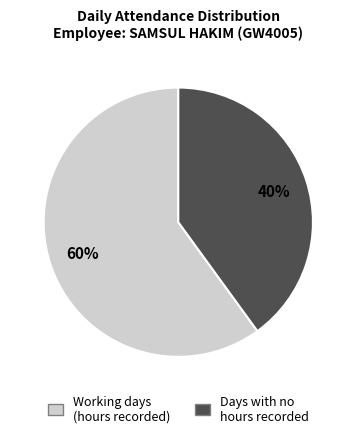

To the nearest percent, what is the difference between the largest and smallest slice percentages?

20%